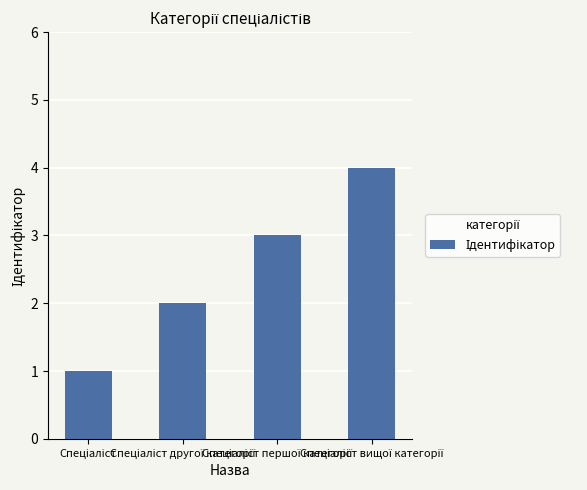

What is the difference between the maximum and minimum values?

3